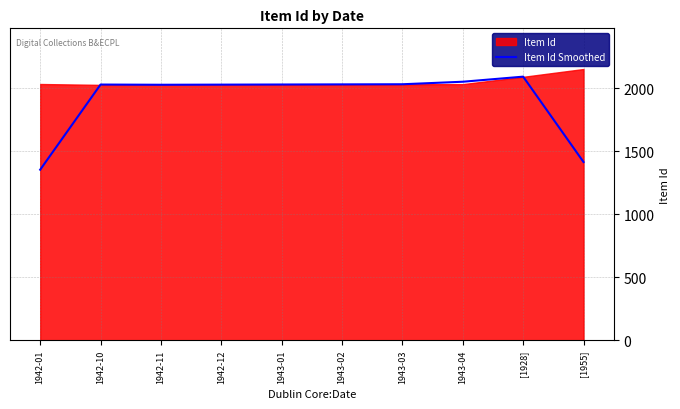

How many data points are less than 2030?

5